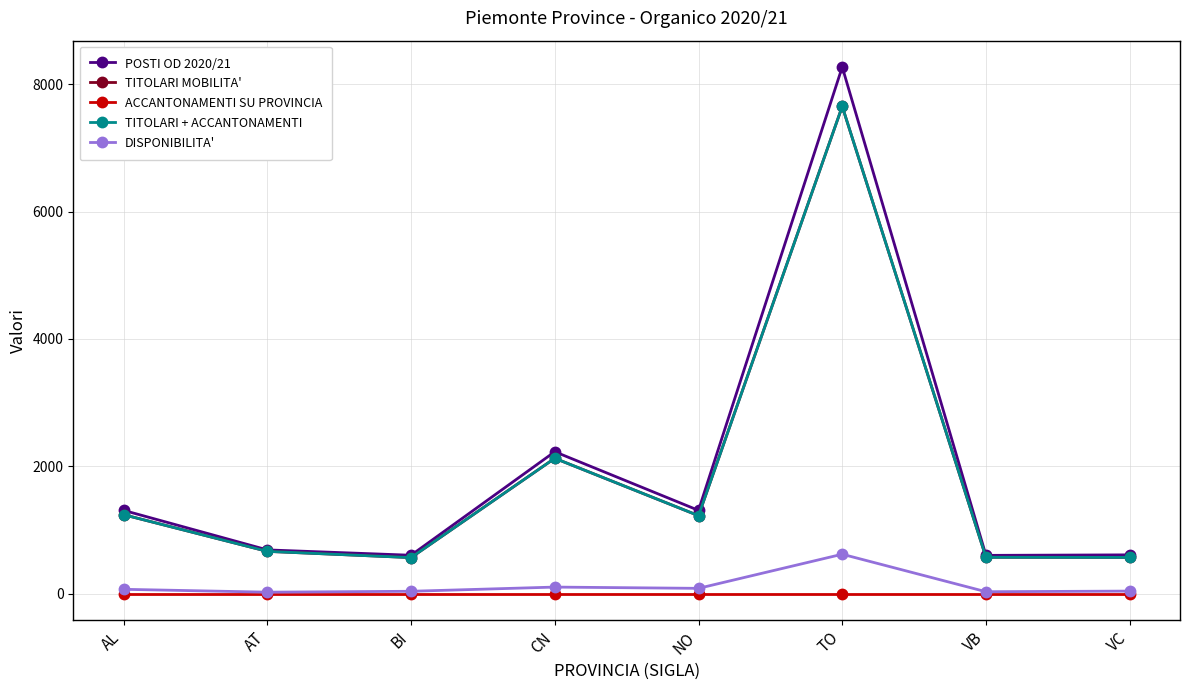

Reading left to right, extract all data points from this chart.

POSTI OD 2020/21: AL=1308	AT=687	BI=603	CN=2229	NO=1308	TO=8272	VB=601	VC=609
TITOLARI MOBILITA': AL=1240	AT=664	BI=566	CN=2126	NO=1225	TO=7653	VB=571	VC=569
ACCANTONAMENTI SU PROVINCIA: AL=0	AT=0	BI=0	CN=0	NO=0	TO=0	VB=0	VC=0
TITOLARI + ACCANTONAMENTI: AL=1240	AT=664	BI=566	CN=2126	NO=1225	TO=7653	VB=571	VC=569
DISPONIBILITA': AL=68	AT=23	BI=37	CN=103	NO=83	TO=619	VB=30	VC=40